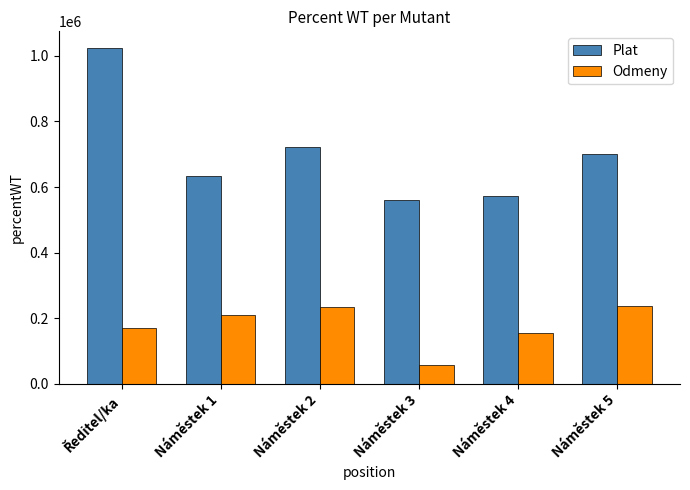

Rank the series by their average value, from lowest to highest.

Odmeny, Plat